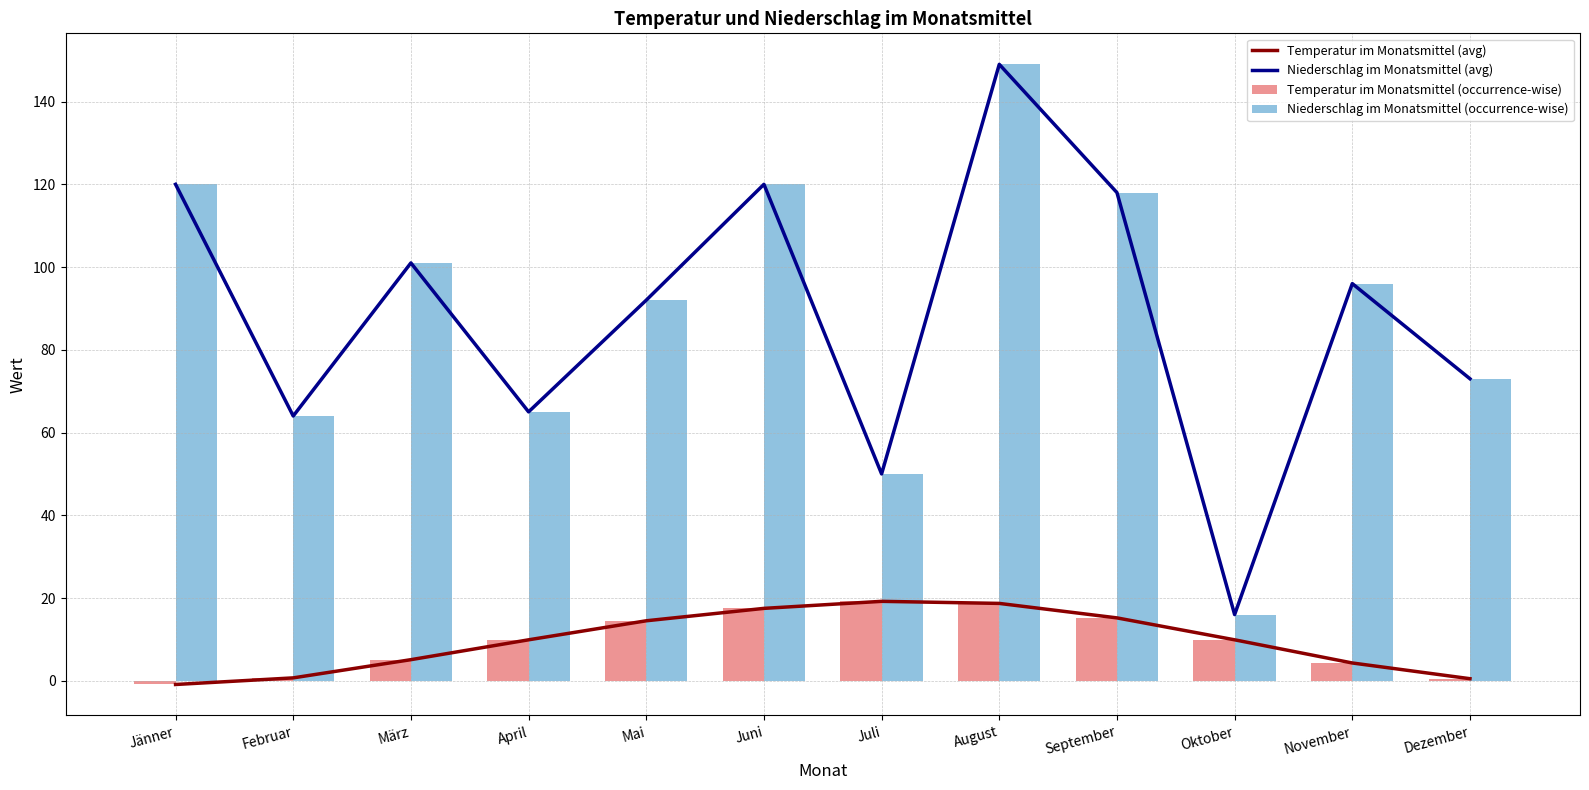

What is the sum of all Niederschlag im Monatsmittel (avg) values?

1064.0